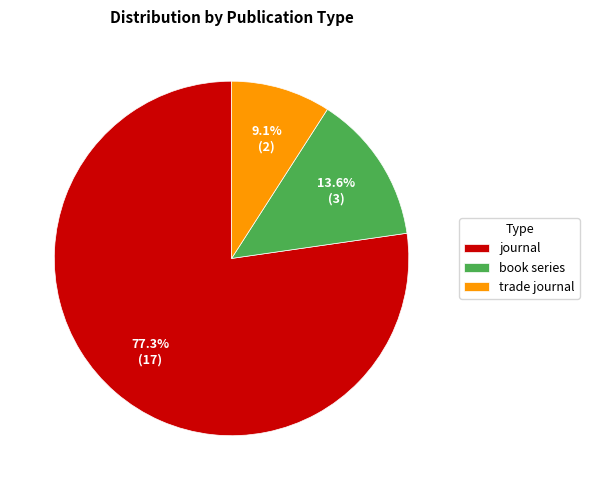

Rank the categories by value from highest to lowest.

journal, book series, trade journal